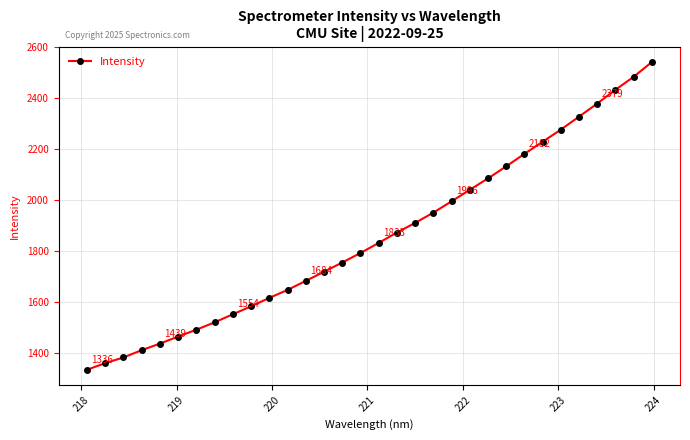

What is the value of the 29th point from the left?

2379.1